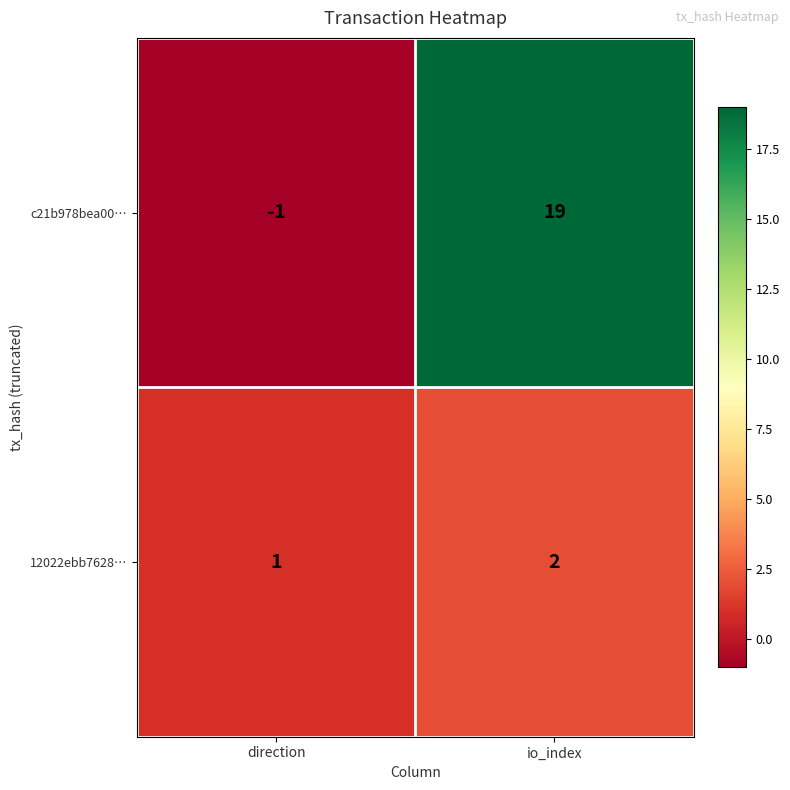

What is the sum of all 12022ebb7628… values?

3